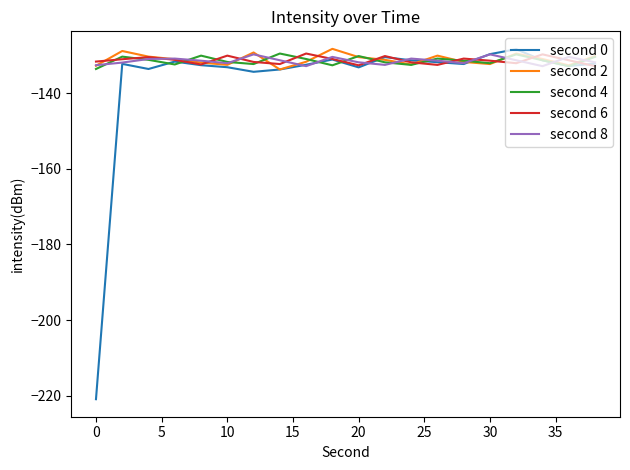

After their last crossing, which series has the higher values: second 6 or second 4?

second 4